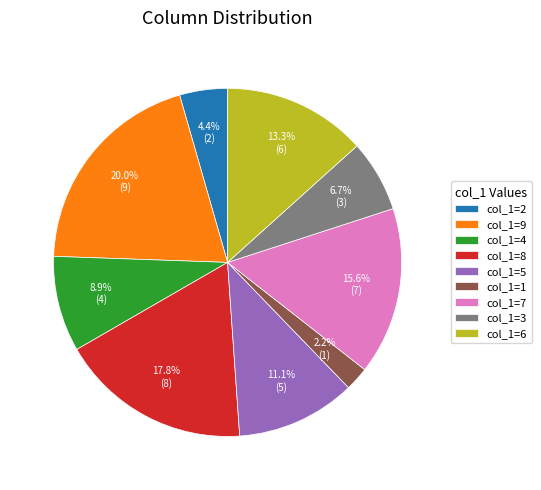

To the nearest percent, what is the average slice percentage?

11%